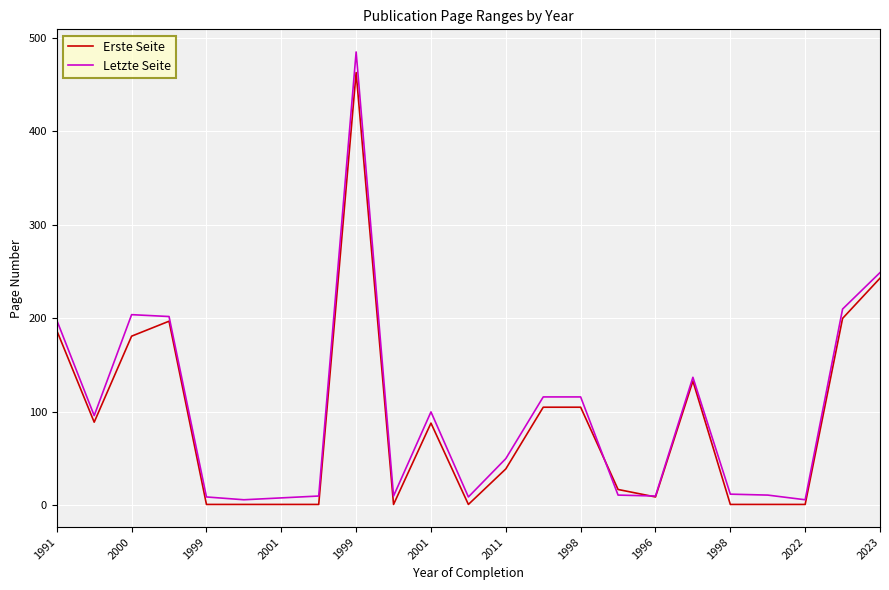

In Letzte Seite, how many points are lower than both neighbors (excluding endpoints)?

6